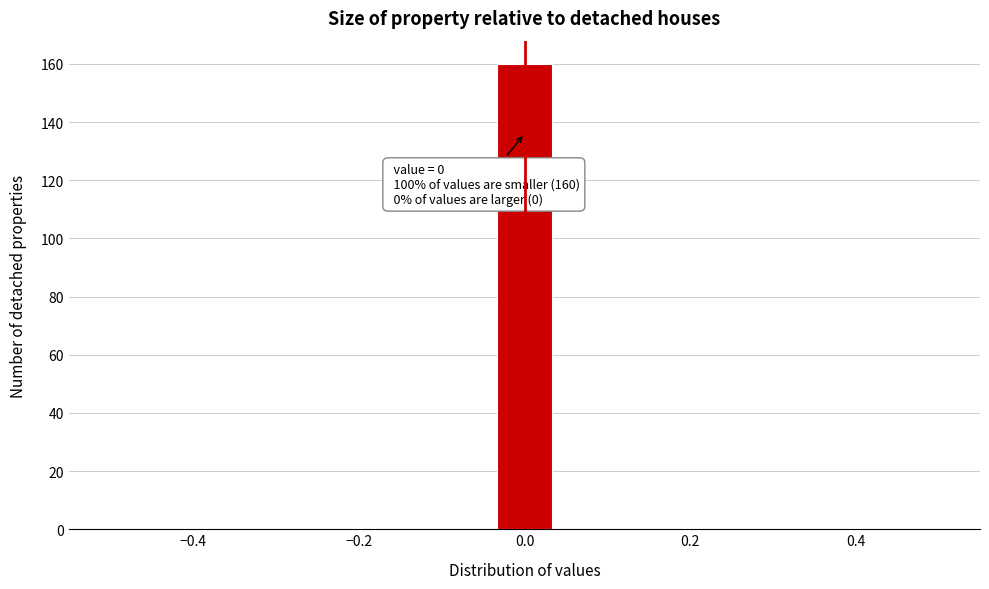

Read against the x-axis, roughly where is the centre of the tallest bar?

0.00